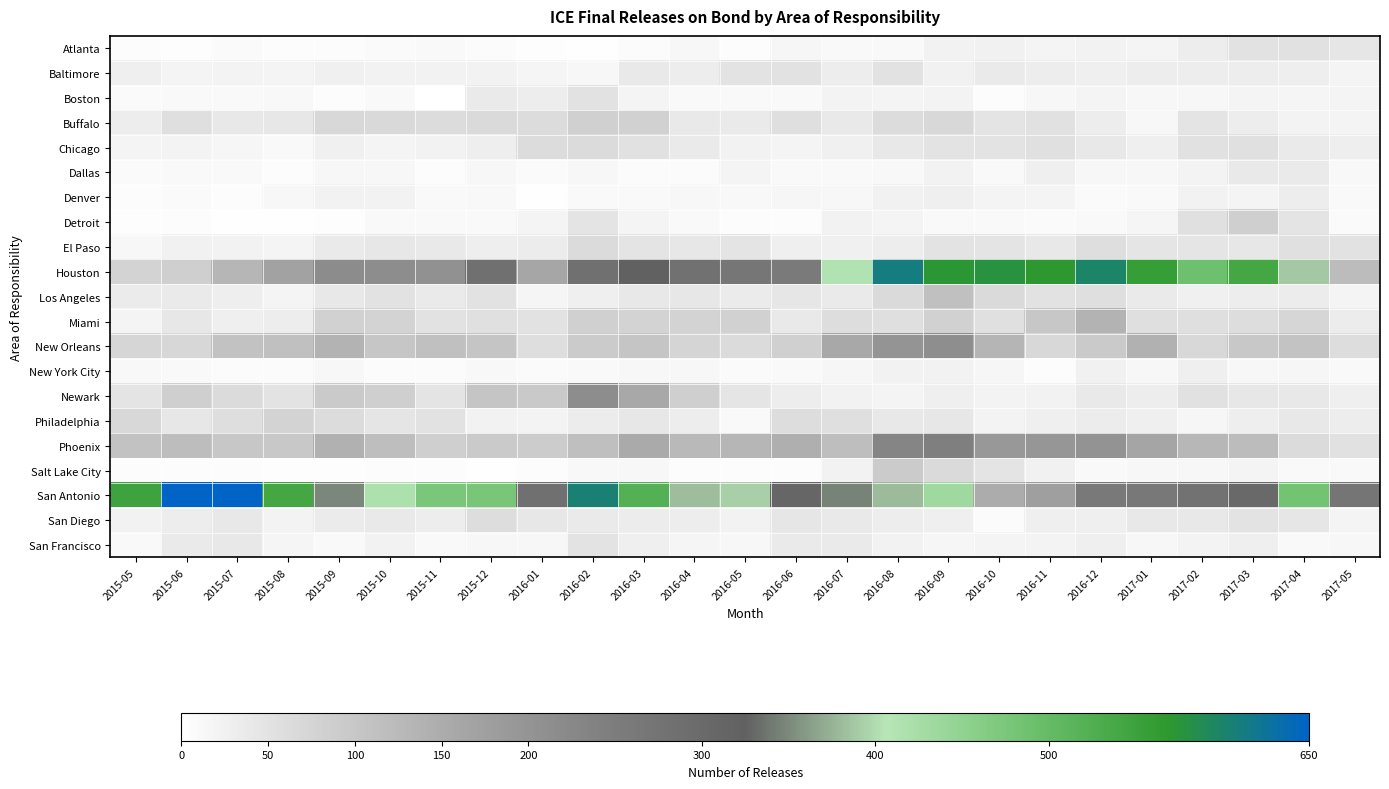

Reading right to left, extract all data points from this chart.

Atlanta: 2017-05=44	2017-04=53	2017-03=51	2017-02=32	2017-01=20	2016-12=22	2016-11=18	2016-10=25	2016-09=22	2016-08=9	2016-07=10	2016-06=16	2016-05=5	2016-04=14	2016-03=7	2016-02=2	2016-01=3	2015-12=7	2015-11=11	2015-10=8	2015-09=6	2015-08=5	2015-07=8	2015-06=3	2015-05=5
Baltimore: 2017-05=19	2017-04=30	2017-03=33	2017-02=31	2017-01=32	2016-12=27	2016-11=33	2016-10=38	2016-09=25	2016-08=52	2016-07=31	2016-06=51	2016-05=49	2016-04=33	2016-03=39	2016-02=15	2016-01=17	2015-12=23	2015-11=23	2015-10=24	2015-09=26	2015-08=18	2015-07=21	2015-06=20	2015-05=29
Boston: 2017-05=18	2017-04=17	2017-03=19	2017-02=15	2017-01=13	2016-12=19	2016-11=15	2016-10=6	2016-09=21	2016-08=19	2016-07=21	2016-06=11	2016-05=11	2016-04=10	2016-03=19	2016-02=50	2016-01=32	2015-12=36	2015-11=0	2015-10=9	2015-09=6	2015-08=12	2015-07=11	2015-06=9	2015-05=8
Buffalo: 2017-05=19	2017-04=21	2017-03=33	2017-02=47	2017-01=13	2016-12=31	2016-11=53	2016-10=47	2016-09=69	2016-08=61	2016-07=39	2016-06=56	2016-05=36	2016-04=39	2016-03=81	2016-02=83	2016-01=61	2015-12=66	2015-11=61	2015-10=67	2015-09=69	2015-08=42	2015-07=40	2015-06=57	2015-05=33
Chicago: 2017-05=30	2017-04=36	2017-03=55	2017-02=53	2017-01=29	2016-12=40	2016-11=54	2016-10=49	2016-09=49	2016-08=41	2016-07=26	2016-06=19	2016-05=24	2016-04=37	2016-03=53	2016-02=64	2016-01=62	2015-12=30	2015-11=23	2015-10=18	2015-09=26	2015-08=11	2015-07=16	2015-06=21	2015-05=19
Dallas: 2017-05=12	2017-04=38	2017-03=39	2017-02=21	2017-01=15	2016-12=15	2016-11=29	2016-10=9	2016-09=22	2016-08=12	2016-07=11	2016-06=10	2016-05=20	2016-04=7	2016-03=7	2016-02=15	2016-01=8	2015-12=14	2015-11=6	2015-10=13	2015-09=14	2015-08=6	2015-07=9	2015-06=11	2015-05=8
Denver: 2017-05=11	2017-04=31	2017-03=20	2017-02=23	2017-01=9	2016-12=8	2016-11=18	2016-10=19	2016-09=29	2016-08=25	2016-07=13	2016-06=16	2016-05=12	2016-04=14	2016-03=10	2016-02=11	2016-01=2	2015-12=12	2015-11=10	2015-10=23	2015-09=23	2015-08=14	2015-07=4	2015-06=8	2015-05=5
Detroit: 2017-05=8	2017-04=48	2017-03=85	2017-02=55	2017-01=17	2016-12=10	2016-11=8	2016-10=11	2016-09=9	2016-08=20	2016-07=24	2016-06=6	2016-05=4	2016-04=9	2016-03=19	2016-02=47	2016-01=20	2015-12=10	2015-11=9	2015-10=9	2015-09=3	2015-08=2	2015-07=2	2015-06=4	2015-05=3
El Paso: 2017-05=50	2017-04=54	2017-03=43	2017-02=45	2017-01=45	2016-12=58	2016-11=41	2016-10=47	2016-09=49	2016-08=33	2016-07=26	2016-06=27	2016-05=48	2016-04=43	2016-03=47	2016-02=64	2016-01=34	2015-12=30	2015-11=39	2015-10=42	2015-09=38	2015-08=19	2015-07=22	2015-06=25	2015-05=15
Houston: 2017-05=120	2017-04=388	2017-03=540	2017-02=491	2017-01=558	2016-12=599	2016-11=570	2016-10=578	2016-09=572	2016-08=611	2016-07=413	2016-06=257	2016-05=267	2016-04=281	2016-03=323	2016-02=282	2016-01=162	2015-12=284	2015-11=206	2015-10=215	2015-09=216	2015-08=171	2015-07=131	2015-06=85	2015-05=78
Los Angeles: 2017-05=18	2017-04=34	2017-03=33	2017-02=26	2017-01=38	2016-12=57	2016-11=50	2016-10=66	2016-09=112	2016-08=65	2016-07=37	2016-06=44	2016-05=35	2016-04=42	2016-03=41	2016-02=29	2016-01=17	2015-12=52	2015-11=36	2015-10=52	2015-09=41	2015-08=20	2015-07=30	2015-06=38	2015-05=35
Miami: 2017-05=34	2017-04=72	2017-03=60	2017-02=57	2017-01=57	2016-12=138	2016-11=100	2016-10=55	2016-09=80	2016-08=57	2016-07=59	2016-06=39	2016-05=81	2016-04=77	2016-03=77	2016-02=83	2016-01=50	2015-12=54	2015-11=50	2015-10=78	2015-09=80	2015-08=32	2015-07=29	2015-06=42	2015-05=18
New Orleans: 2017-05=60	2017-04=107	2017-03=97	2017-02=69	2017-01=142	2016-12=94	2016-11=68	2016-10=133	2016-09=213	2016-08=200	2016-07=157	2016-06=83	2016-05=63	2016-04=74	2016-03=104	2016-02=92	2016-01=58	2015-12=104	2015-11=113	2015-10=101	2015-09=136	2015-08=114	2015-07=110	2015-06=71	2015-05=73
New York City: 2017-05=9	2017-04=16	2017-03=15	2017-02=27	2017-01=14	2016-12=25	2016-11=6	2016-10=16	2016-09=22	2016-08=23	2016-07=16	2016-06=10	2016-05=8	2016-04=13	2016-03=14	2016-02=11	2016-01=8	2015-12=12	2015-11=7	2015-10=7	2015-09=14	2015-08=7	2015-07=7	2015-06=9	2015-05=12
Newark: 2017-05=28	2017-04=40	2017-03=43	2017-02=53	2017-01=31	2016-12=39	2016-11=24	2016-10=21	2016-09=27	2016-08=20	2016-07=24	2016-06=33	2016-05=45	2016-04=85	2016-03=157	2016-02=214	2016-01=96	2015-12=104	2015-11=48	2015-10=85	2015-09=94	2015-08=49	2015-07=63	2015-06=84	2015-05=47
Philadelphia: 2017-05=31	2017-04=40	2017-03=30	2017-02=16	2017-01=27	2016-12=34	2016-11=28	2016-10=21	2016-09=42	2016-08=40	2016-07=56	2016-06=60	2016-05=11	2016-04=33	2016-03=43	2016-02=34	2016-01=21	2015-12=22	2015-11=50	2015-10=45	2015-09=61	2015-08=77	2015-07=58	2015-06=42	2015-05=69
Phoenix: 2017-05=53	2017-04=64	2017-03=120	2017-02=130	2017-01=164	2016-12=202	2016-11=195	2016-10=191	2016-09=243	2016-08=232	2016-07=116	2016-06=144	2016-05=132	2016-04=126	2016-03=154	2016-02=115	2016-01=89	2015-12=94	2015-11=85	2015-10=117	2015-09=141	2015-08=99	2015-07=100	2015-06=119	2015-05=108
Salt Lake City: 2017-05=10	2017-04=11	2017-03=19	2017-02=13	2017-01=13	2016-12=10	2016-11=25	2016-10=47	2016-09=66	2016-08=92	2016-07=24	2016-06=6	2016-05=5	2016-04=4	2016-03=13	2016-02=12	2016-01=5	2015-12=2	2015-11=4	2015-10=4	2015-09=3	2015-08=3	2015-07=6	2015-06=6	2015-05=5
San Antonio: 2017-05=270	2017-04=484	2017-03=301	2017-02=277	2017-01=263	2016-12=261	2016-11=177	2016-10=151	2016-09=432	2016-08=380	2016-07=346	2016-06=311	2016-05=393	2016-04=382	2016-03=521	2016-02=605	2016-01=283	2015-12=477	2015-11=475	2015-10=418	2015-09=349	2015-08=540	2015-07=663	2015-06=809	2015-05=548
San Diego: 2017-05=18	2017-04=44	2017-03=49	2017-02=40	2017-01=41	2016-12=28	2016-11=27	2016-10=7	2016-09=28	2016-08=32	2016-07=39	2016-06=44	2016-05=23	2016-04=33	2016-03=34	2016-02=38	2016-01=43	2015-12=59	2015-11=32	2015-10=39	2015-09=35	2015-08=21	2015-07=40	2015-06=32	2015-05=22
San Francisco: 2017-05=13	2017-04=11	2017-03=27	2017-02=21	2017-01=13	2016-12=27	2016-11=21	2016-10=18	2016-09=16	2016-08=24	2016-07=38	2016-06=36	2016-05=15	2016-04=17	2016-03=29	2016-02=49	2016-01=15	2015-12=14	2015-11=9	2015-10=23	2015-09=11	2015-08=17	2015-07=41	2015-06=38	2015-05=11